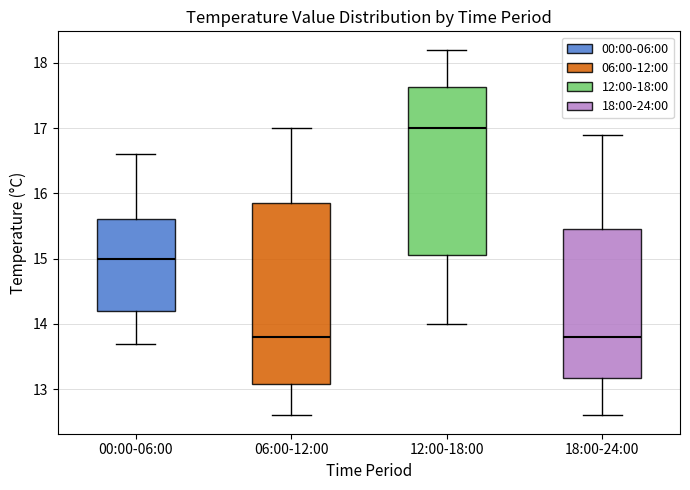

Comparing the boxes themselves (not the whiskers), which one is the tallest?

06:00-12:00